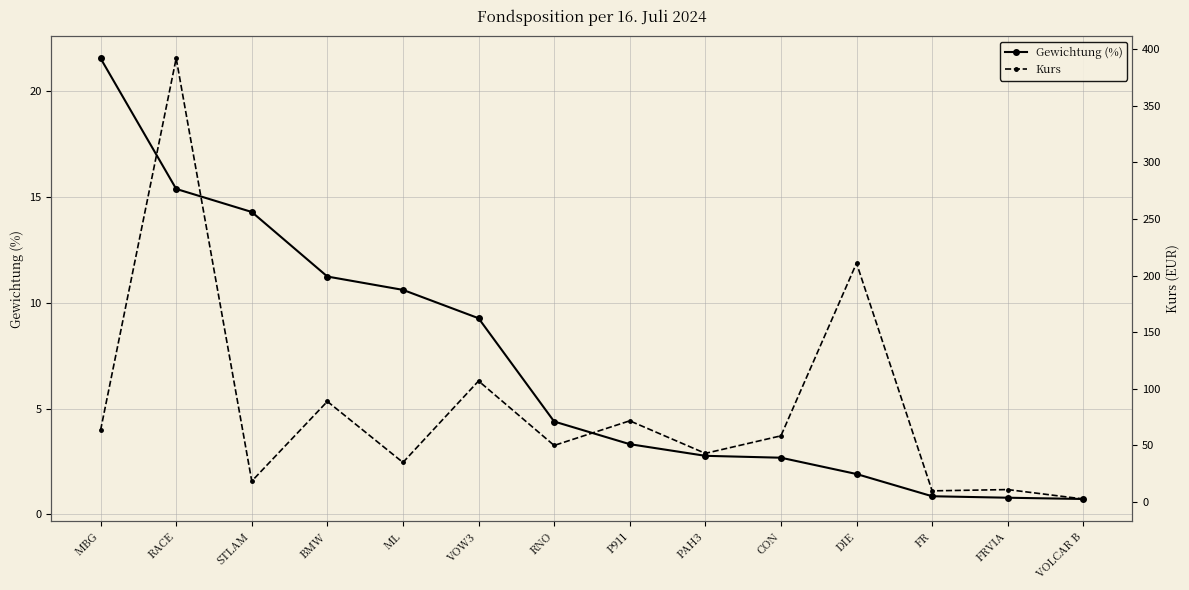

At which category is the sum across all series the highest?

RACE